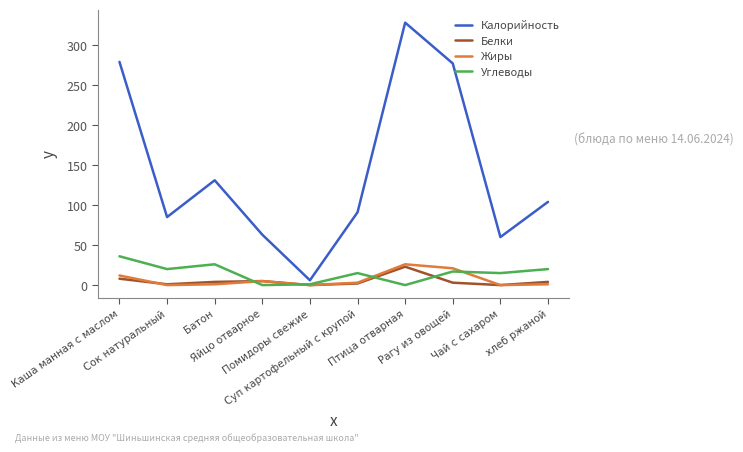

Which series has the widest spread of values?

Калорийность